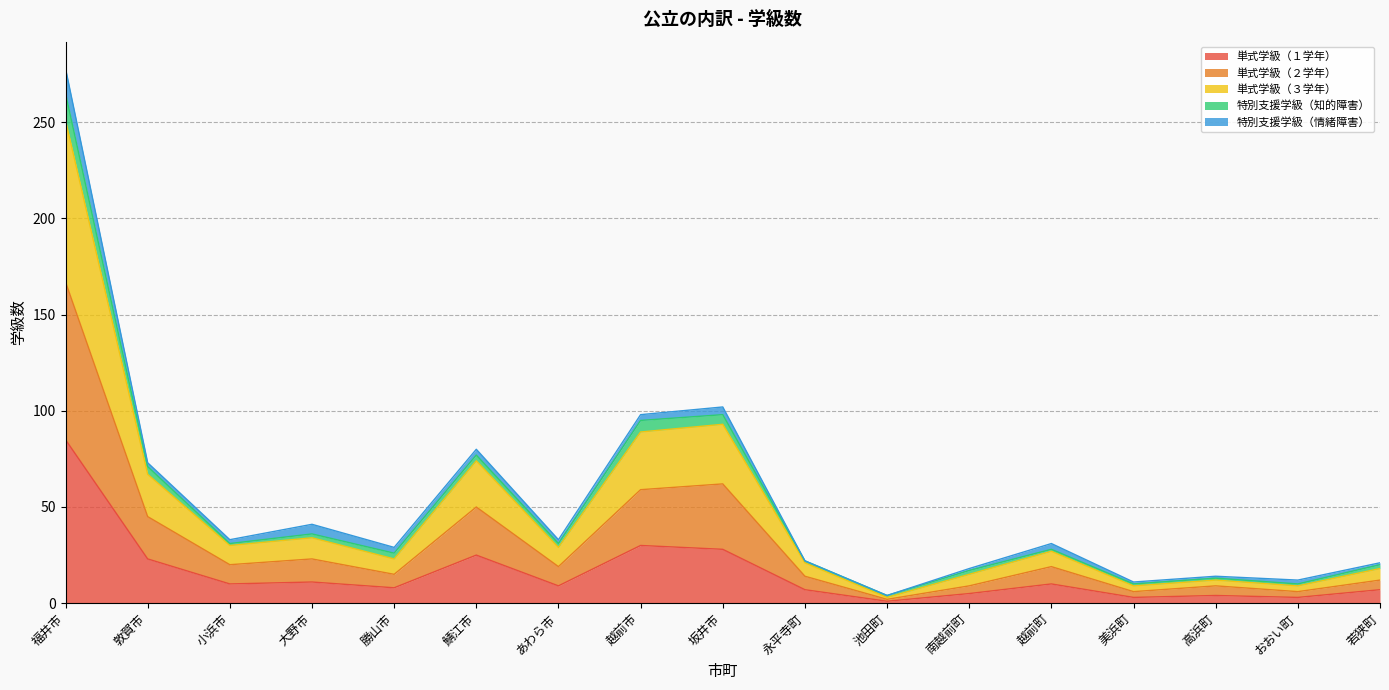

At which category is the sum across all series the highest?

福井市